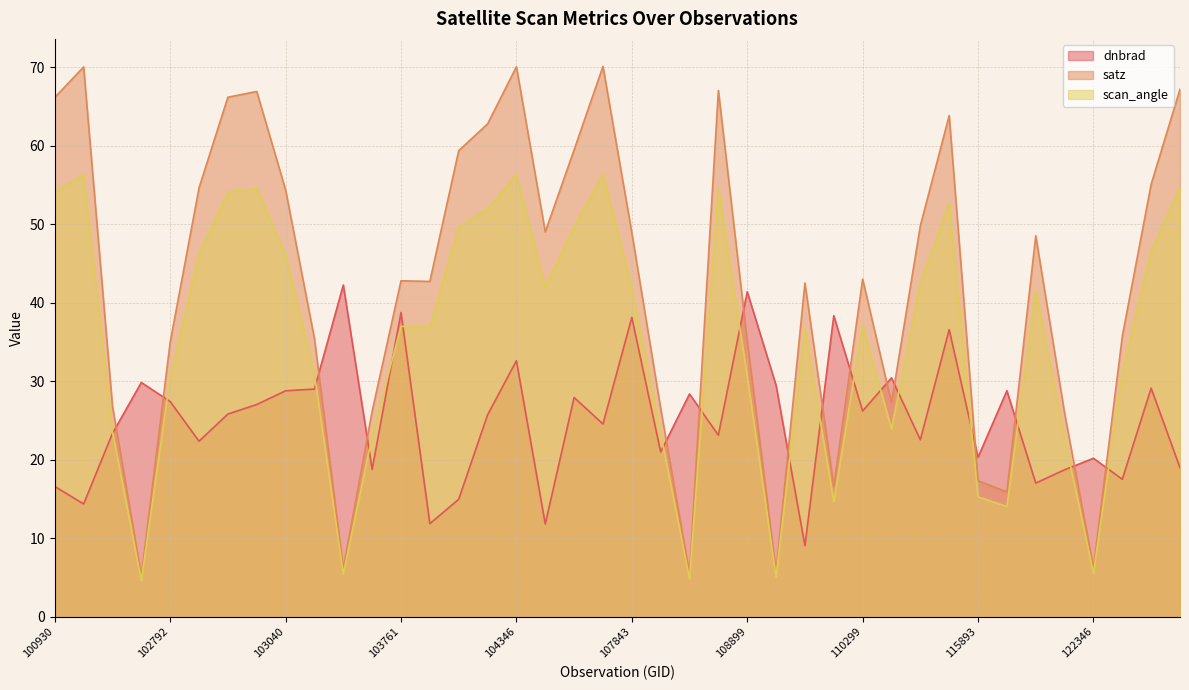

What is the highest value of the dnbrad series?

42.3